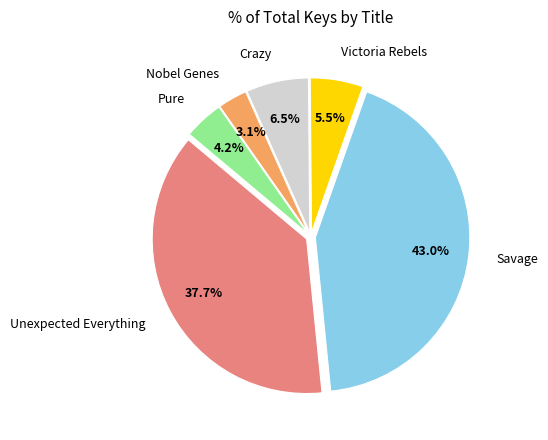

Does any single category account for the majority?

No